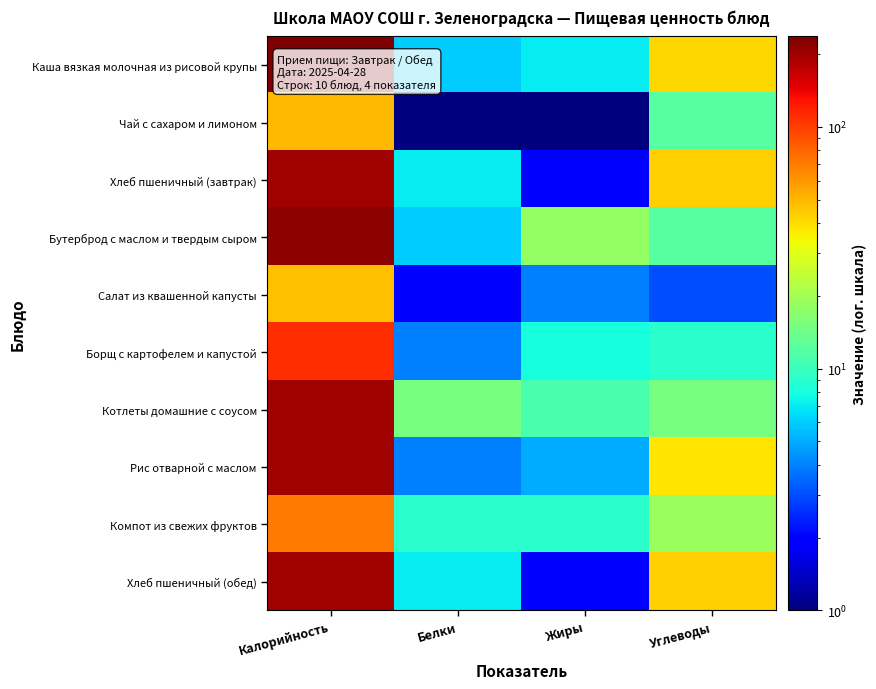

Which series has the largest range (max minus min)?

Каша вязкая молочная из рисовой крупы